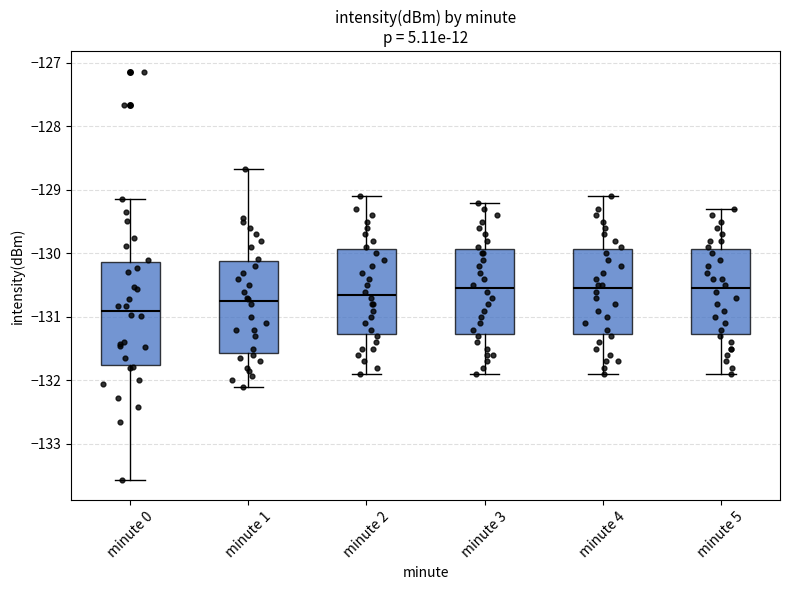

Which box's median line is the lowest?

minute 0